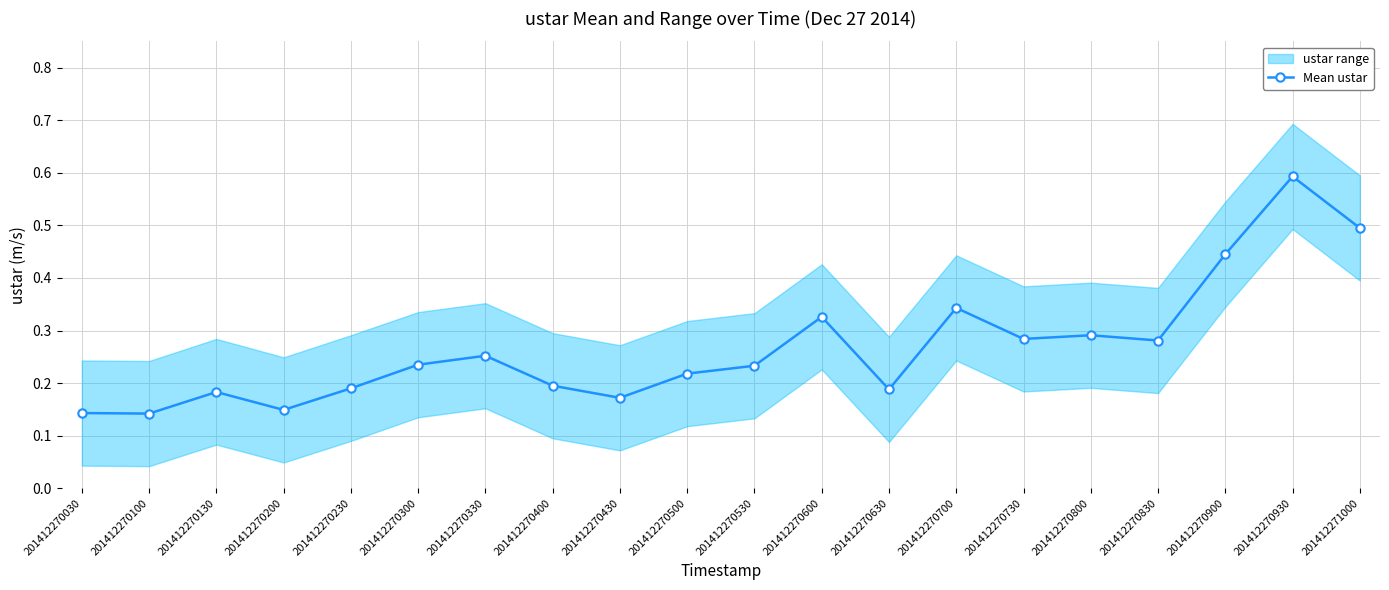

What is the greatest value displayed?

0.6